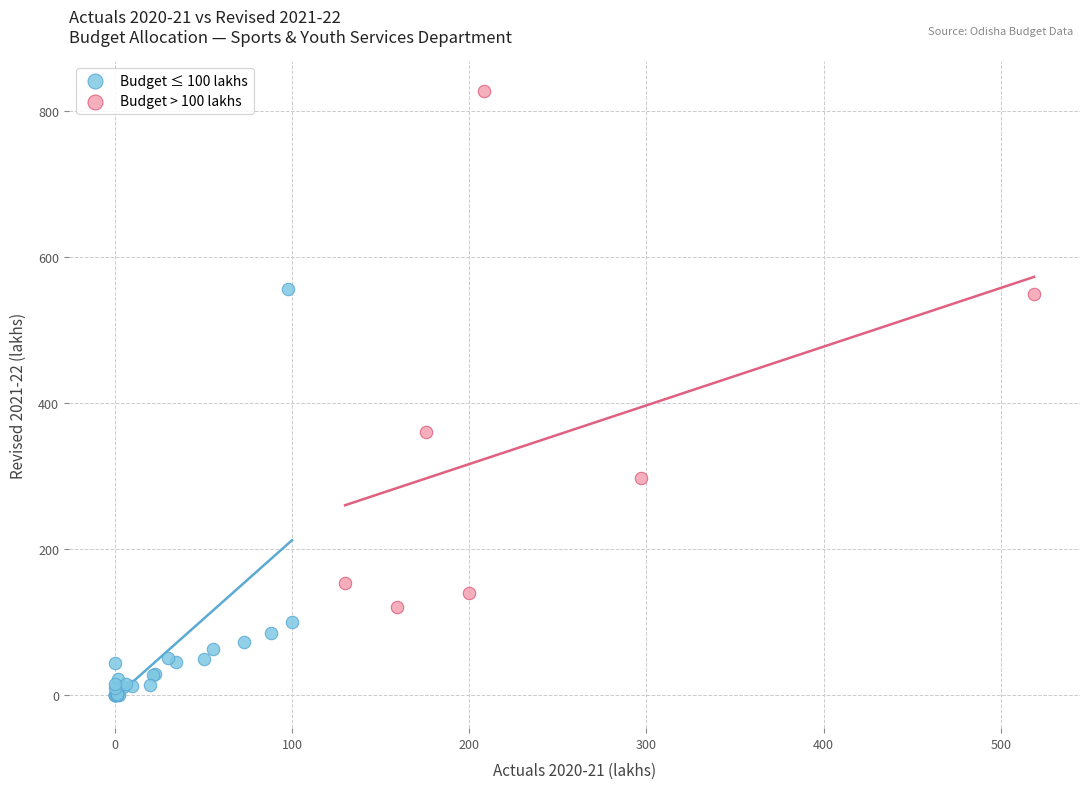

Which series contains the highest Y value?

Budget > 100 lakhs